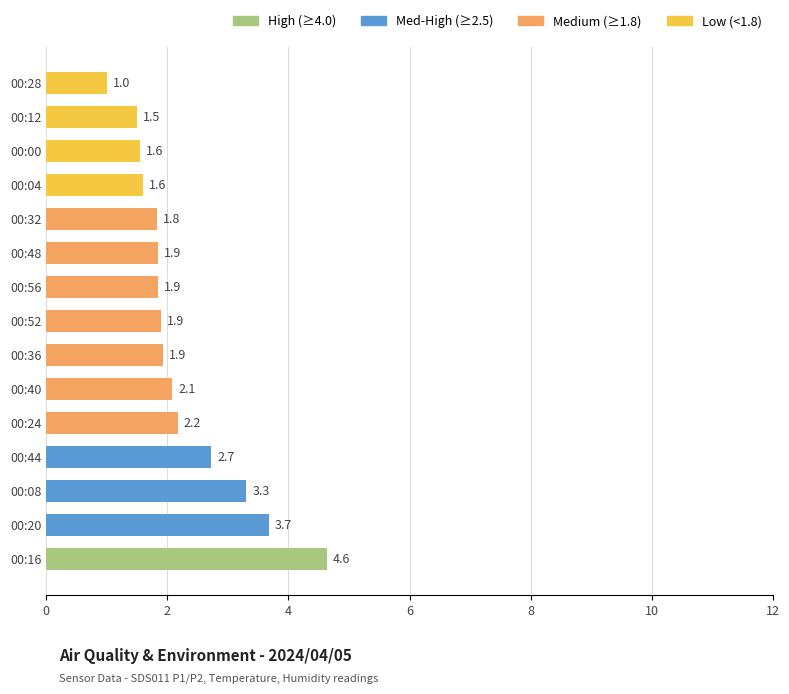

Does the chart contain stacked bars?

No